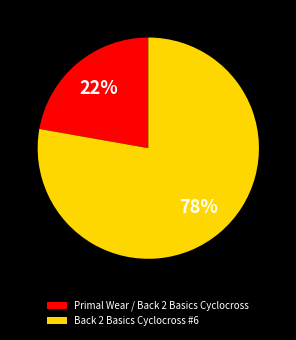

Is Back 2 Basics Cyclocross #6 the majority of the pie?

Yes